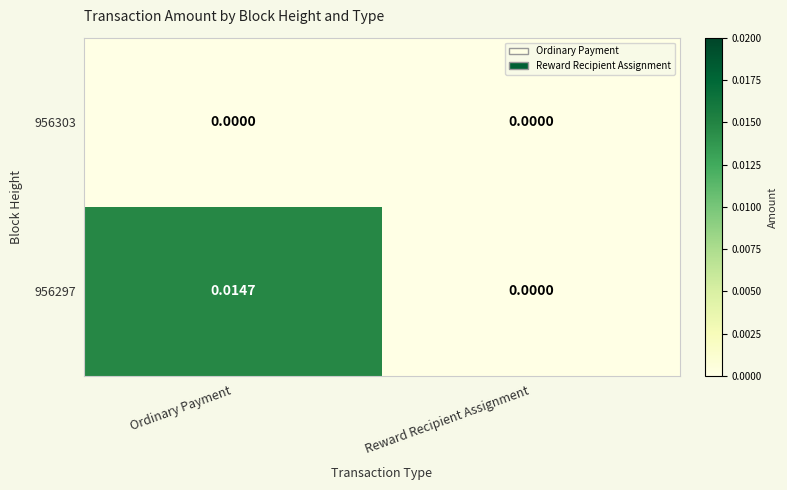

Which series has the largest range (max minus min)?

956297